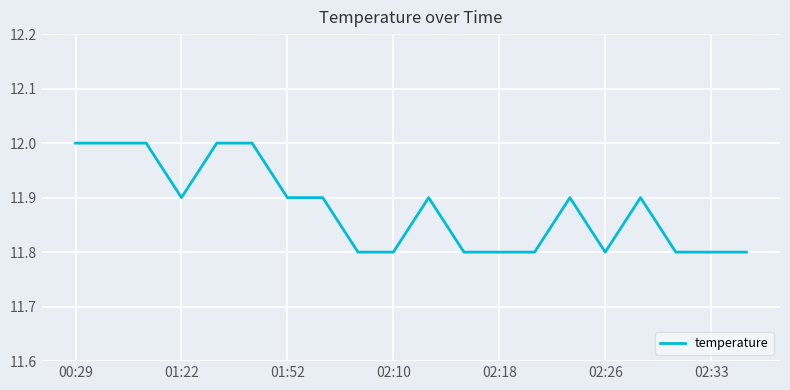

What is the greatest value displayed?

12.0